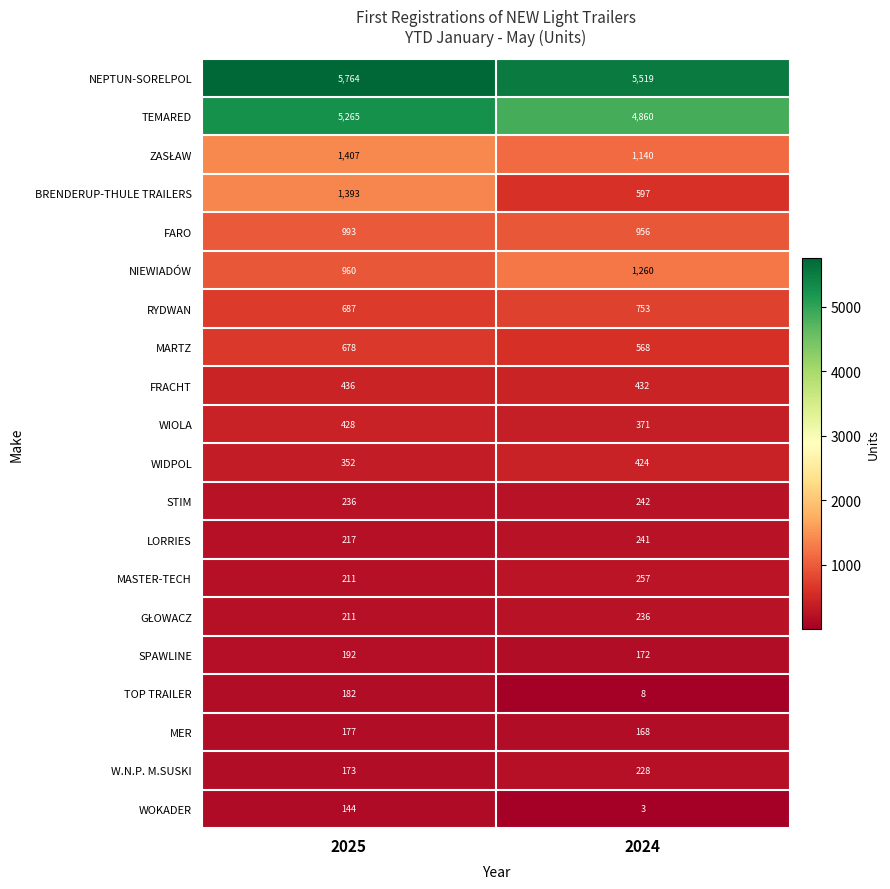

What is the sum of all BRENDERUP-THULE TRAILERS values?

1990